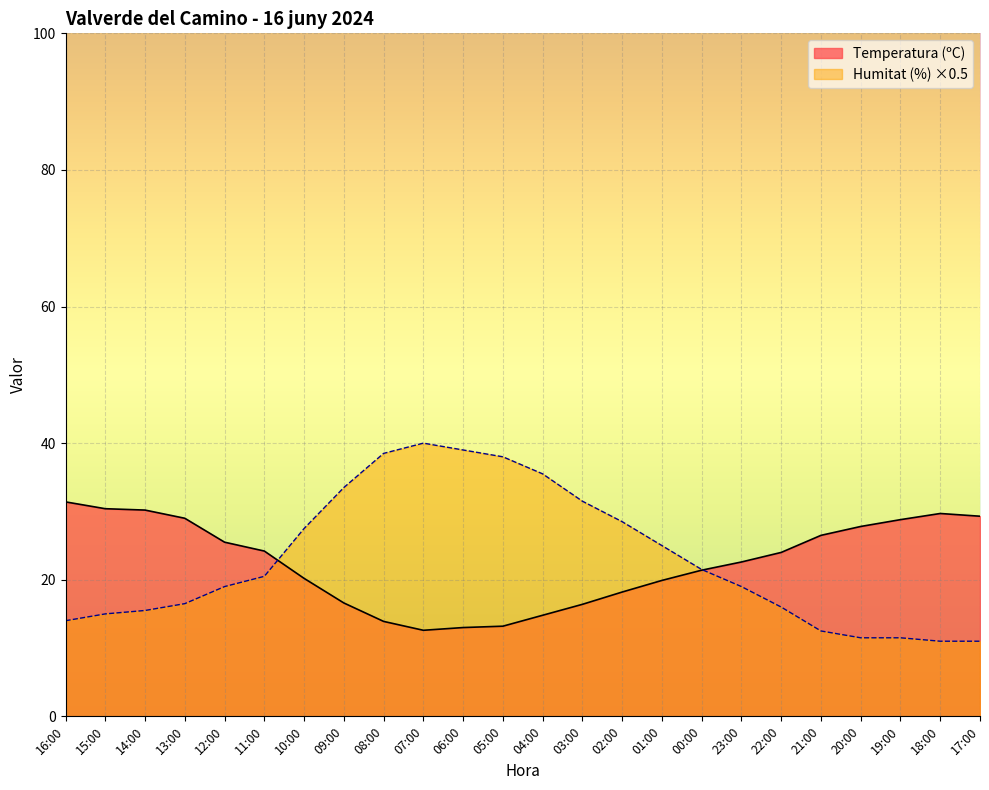

How many times do Humitat (%) and Temperatura (ºC) cross each other?

2